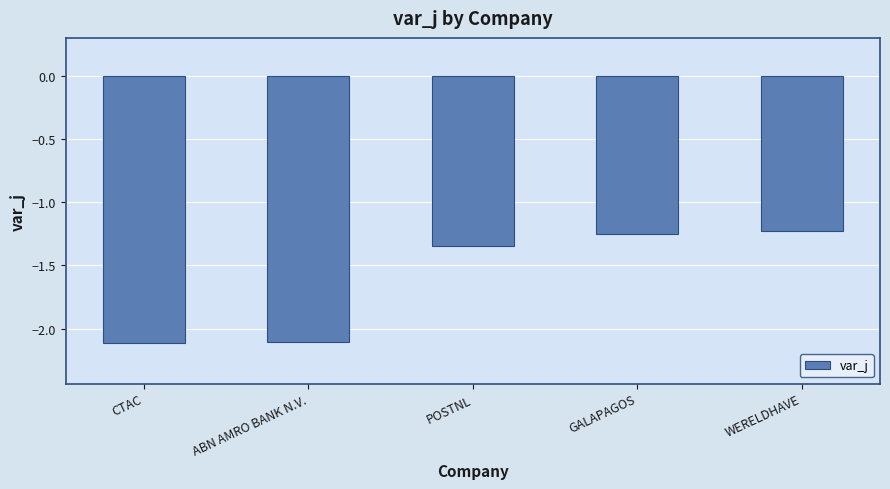

What position from the left is CTAC?

1